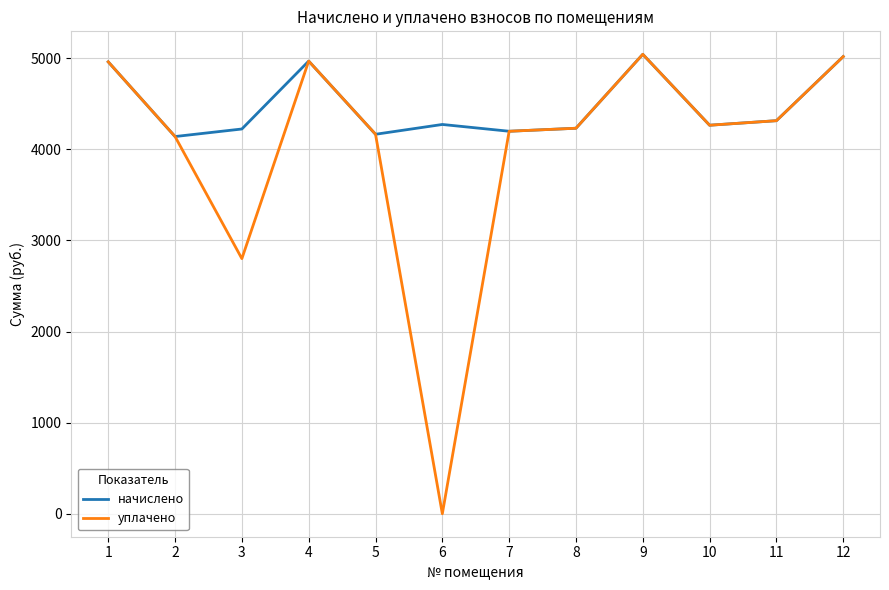

What are all the series names shown in the legend?

начислено, уплачено